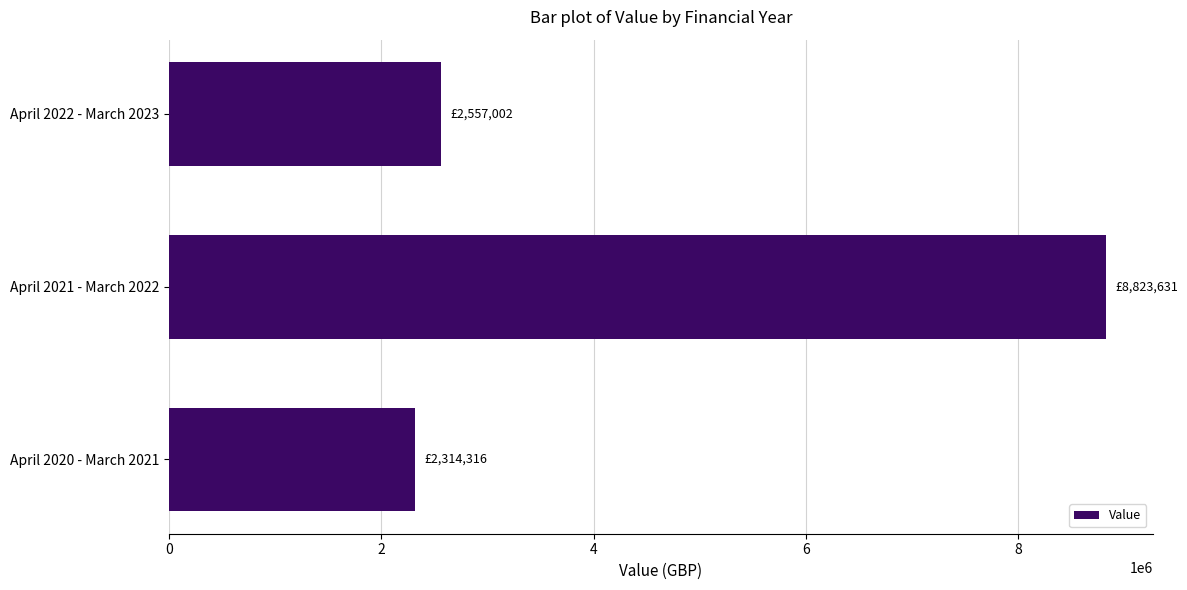

How many data points are less than 2557002?

1